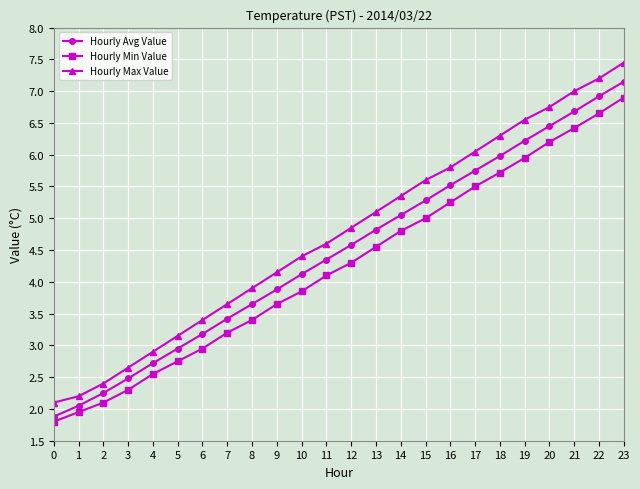

Is it true that Hourly Max Value equals 8.2 at 14?

False